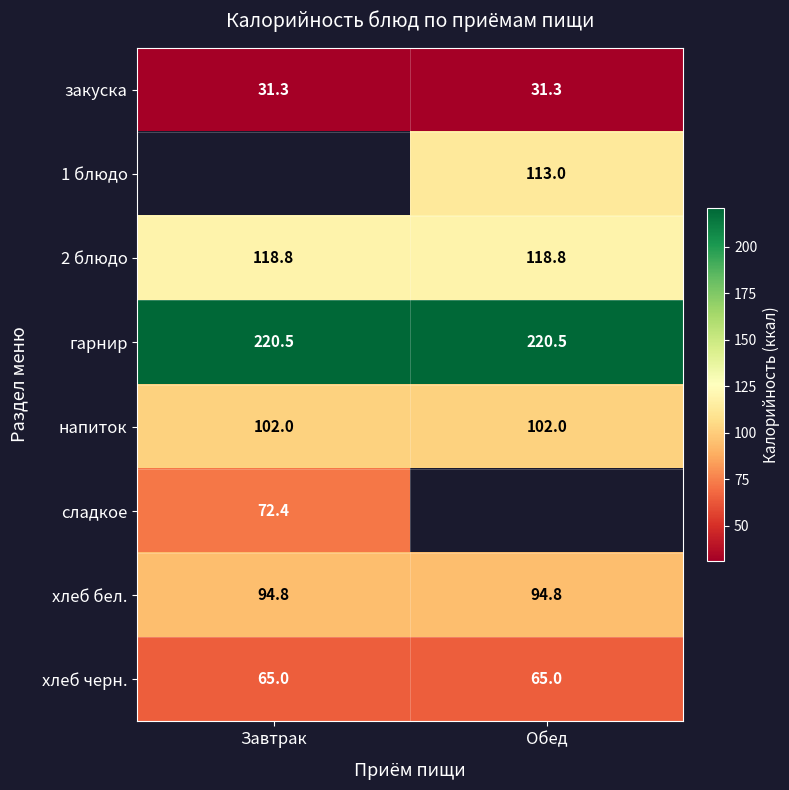

True or false: хлеб черн. has a value of 90.4 at Завтрак.

False